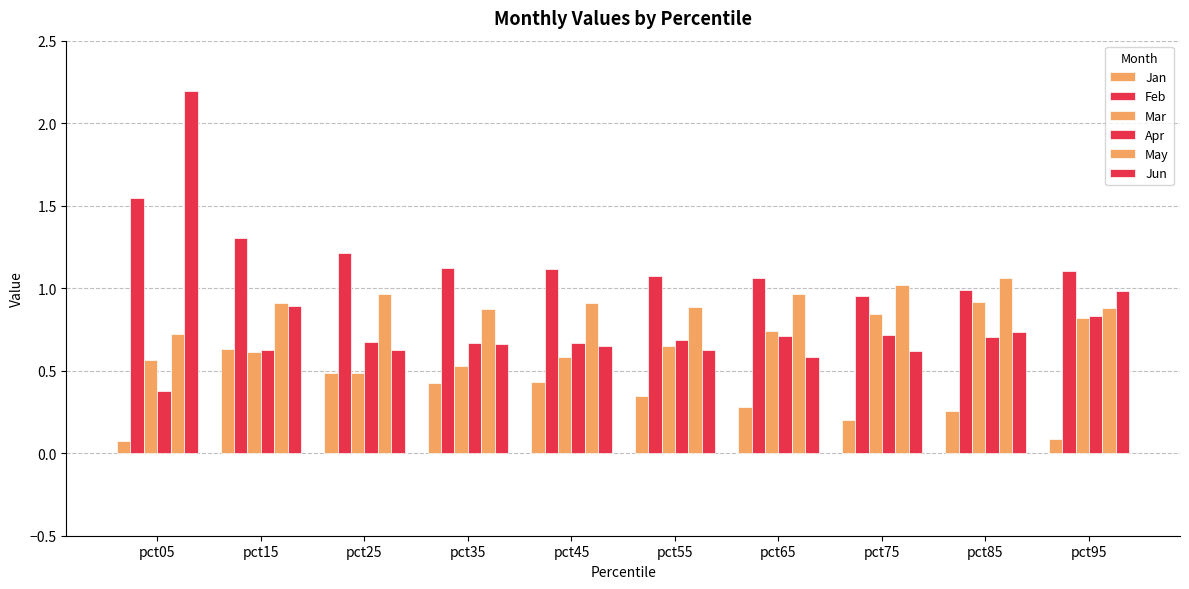

List the series in order of their peak value, lowest first.

Jan, Apr, Mar, May, Feb, Jun